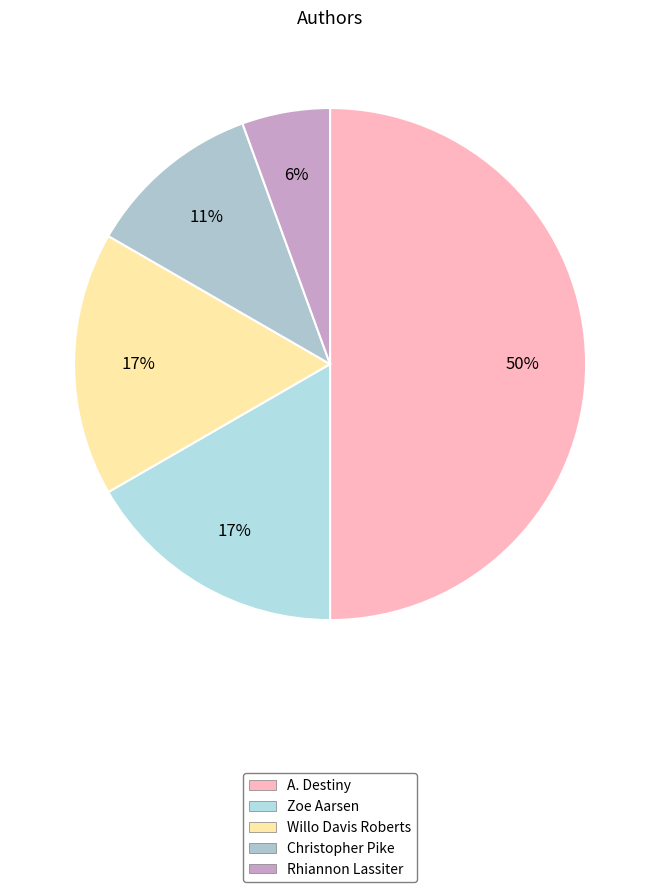

How many slices are in this pie chart?

5